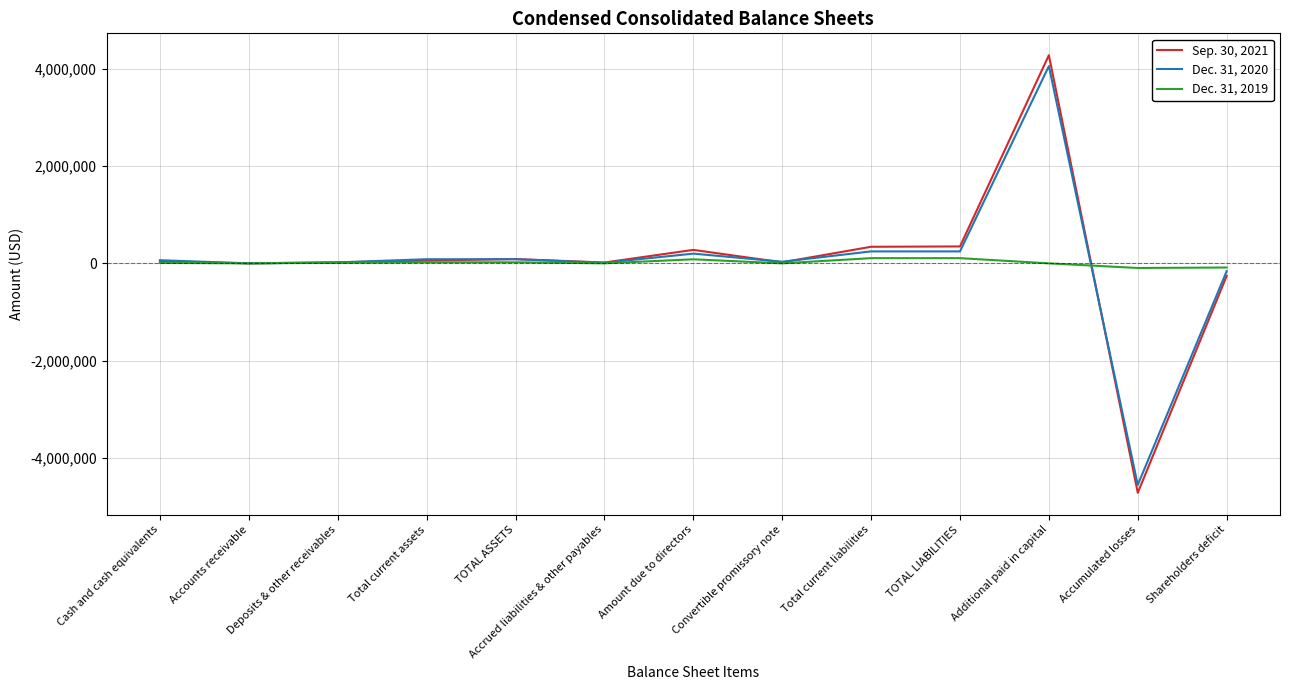

Rank the series at Additional paid in capital from highest to lowest value.

Sep. 30, 2021, Dec. 31, 2020, Dec. 31, 2019